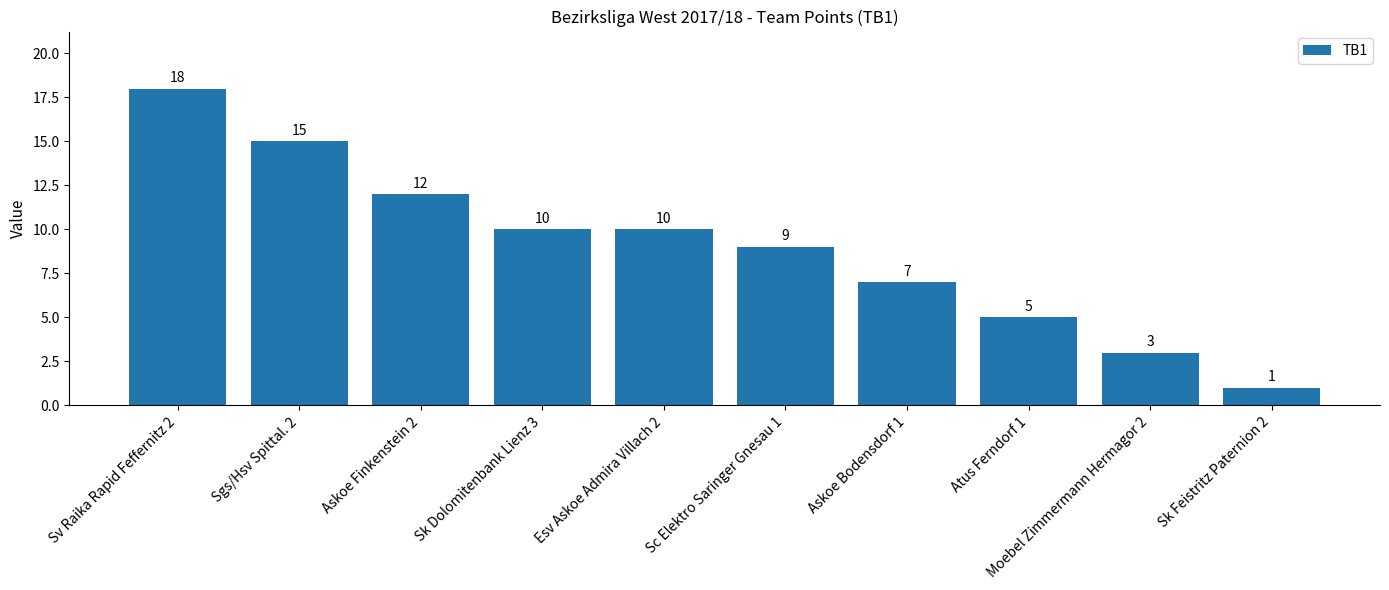

How many values are between 5 and 12?

6